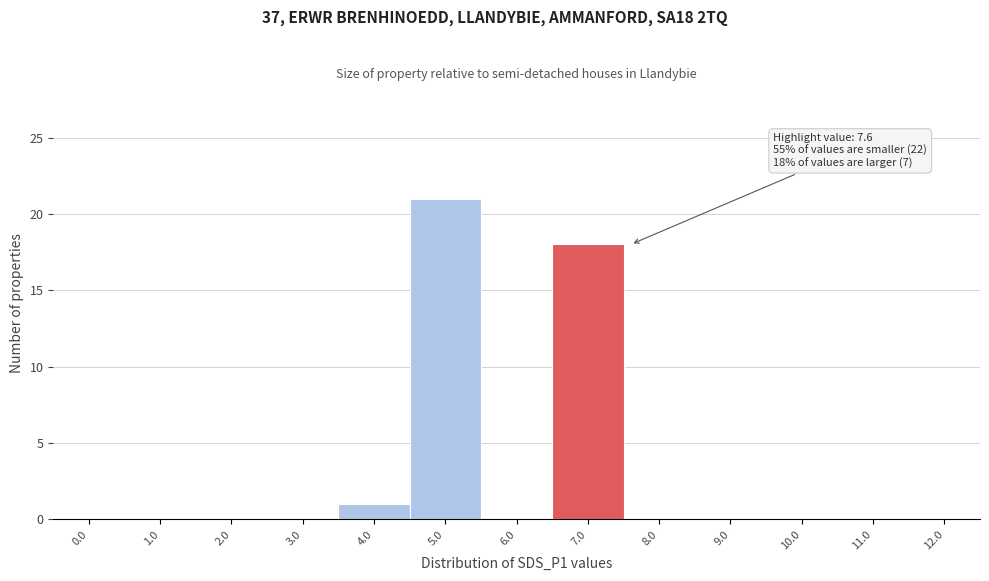

Reading left to right, list all the values displayed in this chart.

0.0=0	1.0=0	2.0=0	3.0=0	4.0=1	5.0=21	6.0=0	7.0=18	8.0=0	9.0=0	10.0=0	11.0=0	12.0=0